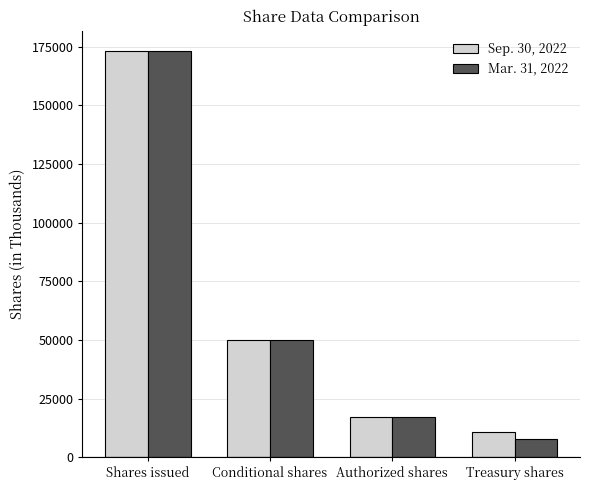

Reading left to right, extract all data points from this chart.

Sep. 30, 2022: Shares issued=173106	Conditional shares=50000	Authorized shares=17311	Treasury shares=10943
Mar. 31, 2022: Shares issued=173106	Conditional shares=50000	Authorized shares=17311	Treasury shares=7855